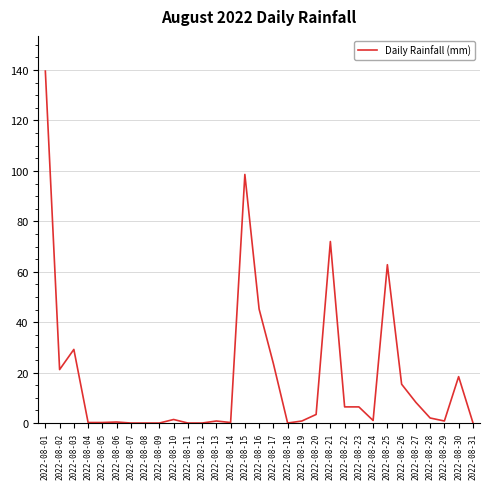

What is the difference between the second highest and minimum values?

98.6